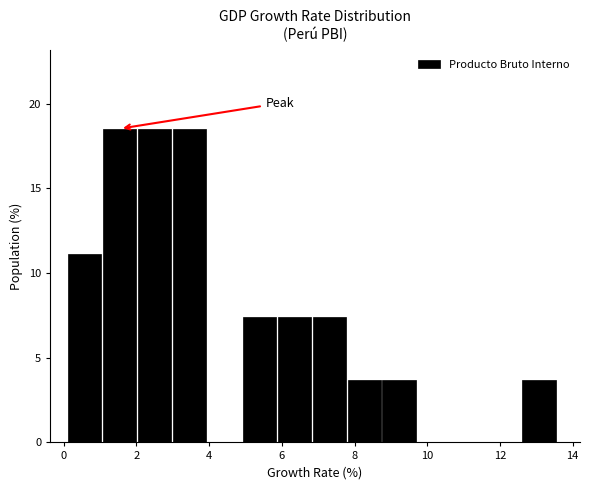

Reading left to right, list every bar in this chart as the range it spans on the x-axis followed by its height. Neither the bar edges nor the heights are printed on the chart, so give them approximately, as read against the axes.

0.2 to 1.0: 11.0
1.0 to 2.0: 18.5
2.0 to 3.0: 18.5
3.0 to 4.0: 18.5
4.0 to 5.0: 0
5.0 to 5.8: 7.5
5.8 to 6.8: 7.5
6.8 to 7.8: 7.5
7.8 to 8.8: 3.5
8.8 to 9.8: 3.5
9.8 to 10.6: 0
10.6 to 11.6: 0
11.6 to 12.6: 0
12.6 to 13.6: 3.5